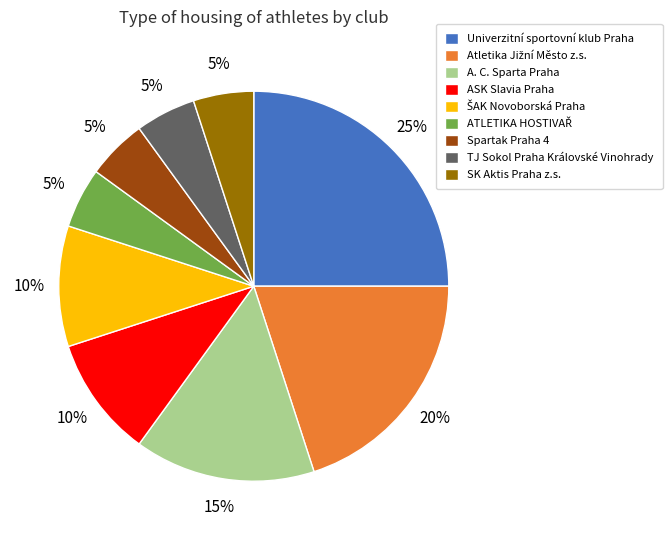

True or false: Spartak Praha 4 accounts for 11% of the total.

False